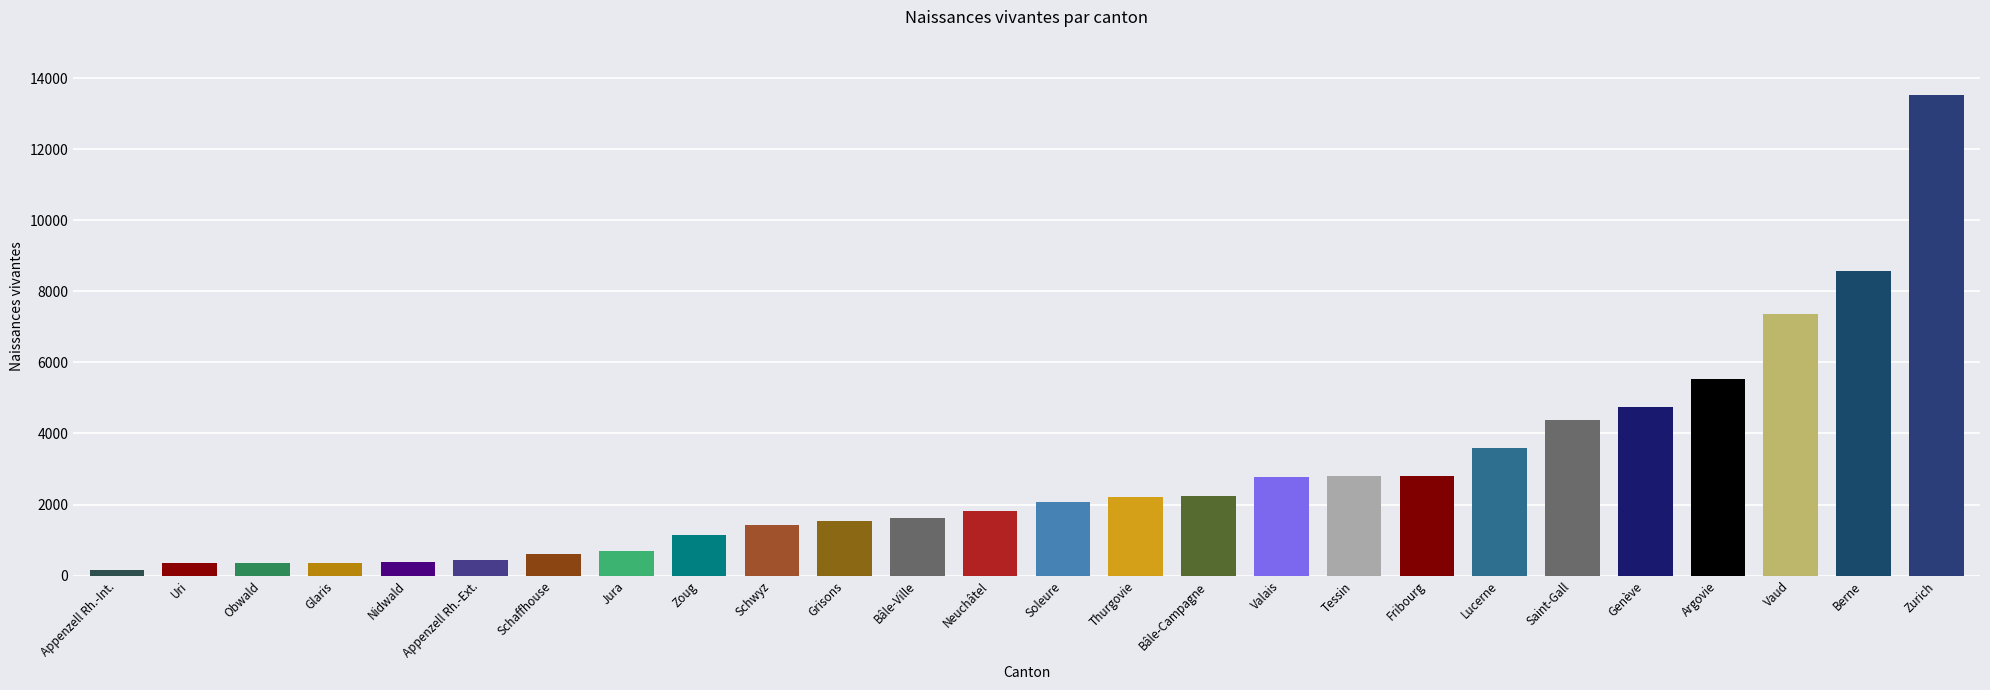

What is the approximate value at Schwyz, to the nearest 50?

1400